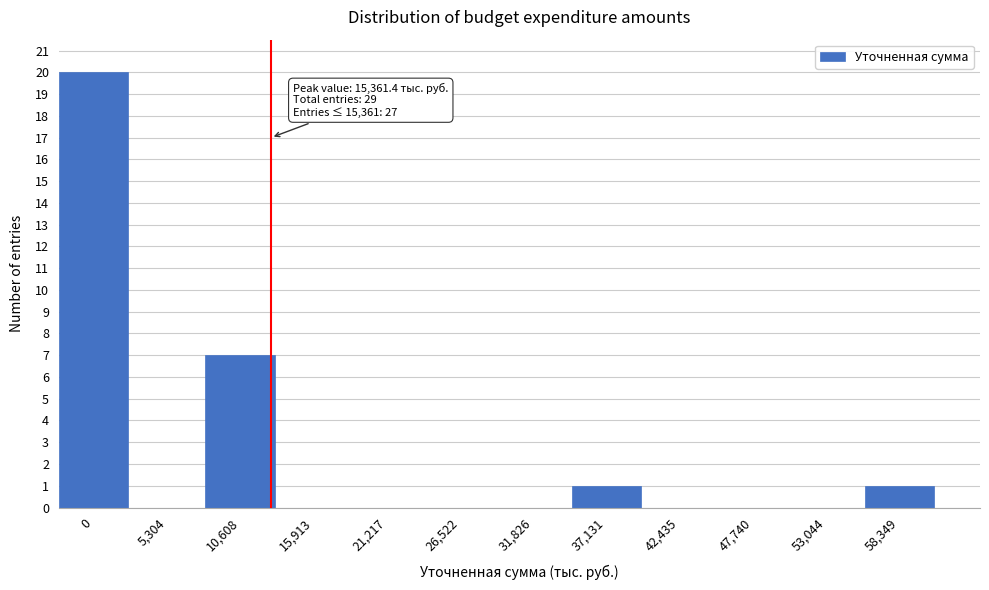

Reading left to right, transcribe all the data shown in this chart.

0=20	5,304=0	10,608=7	15,913=0	21,217=0	26,522=0	31,826=0	37,131=1	42,435=0	47,740=0	53,044=0	58,349=1